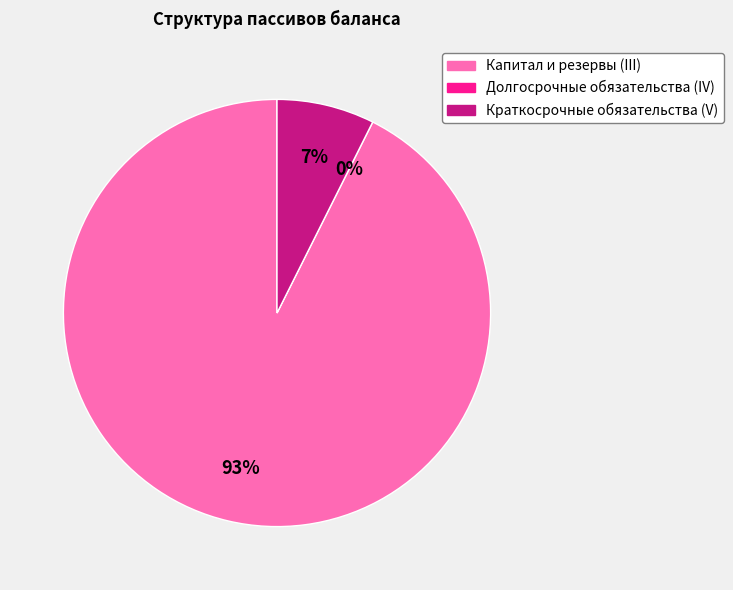

Combined, what portion of the pie is Краткосрочные обязательства (V) and Долгосрочные обязательства (IV)?

7.4%